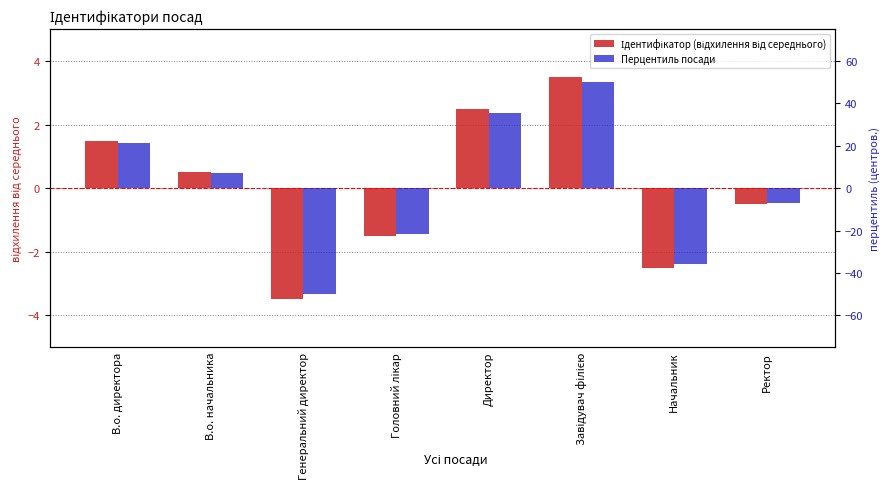

What is the difference between the highest and lowest values at Генеральний директор?

46.5